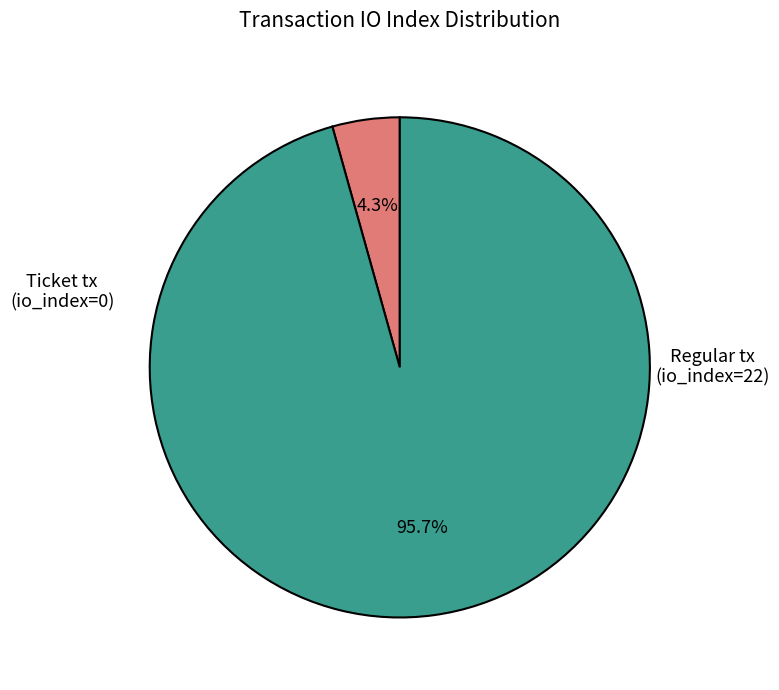

Is there any slice that represents more than half of the pie?

Yes